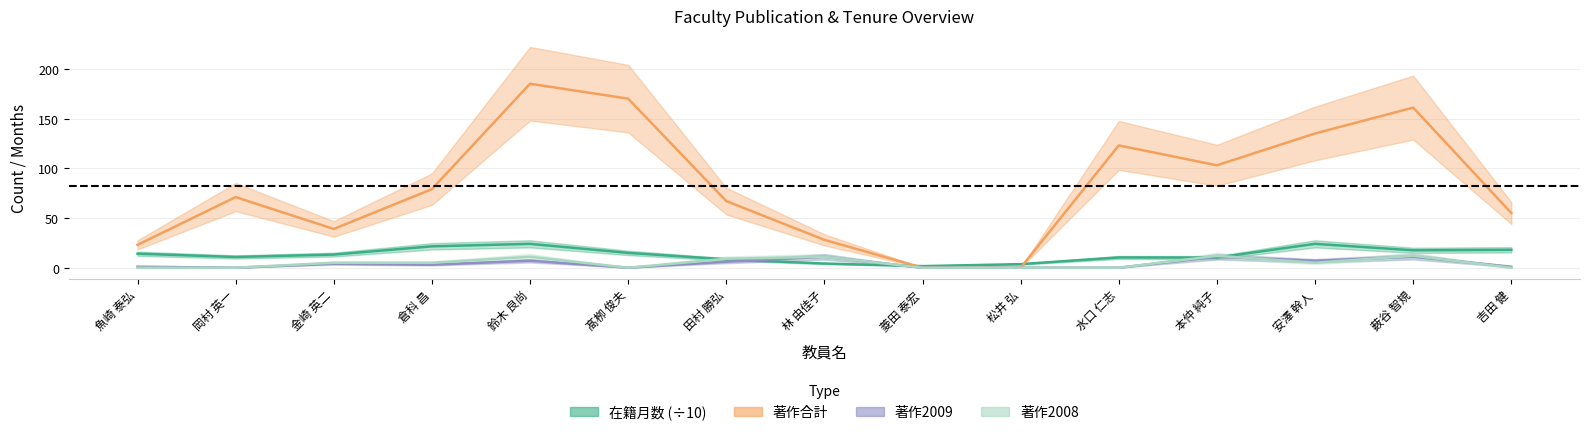

How many lines are shown in the chart?

4